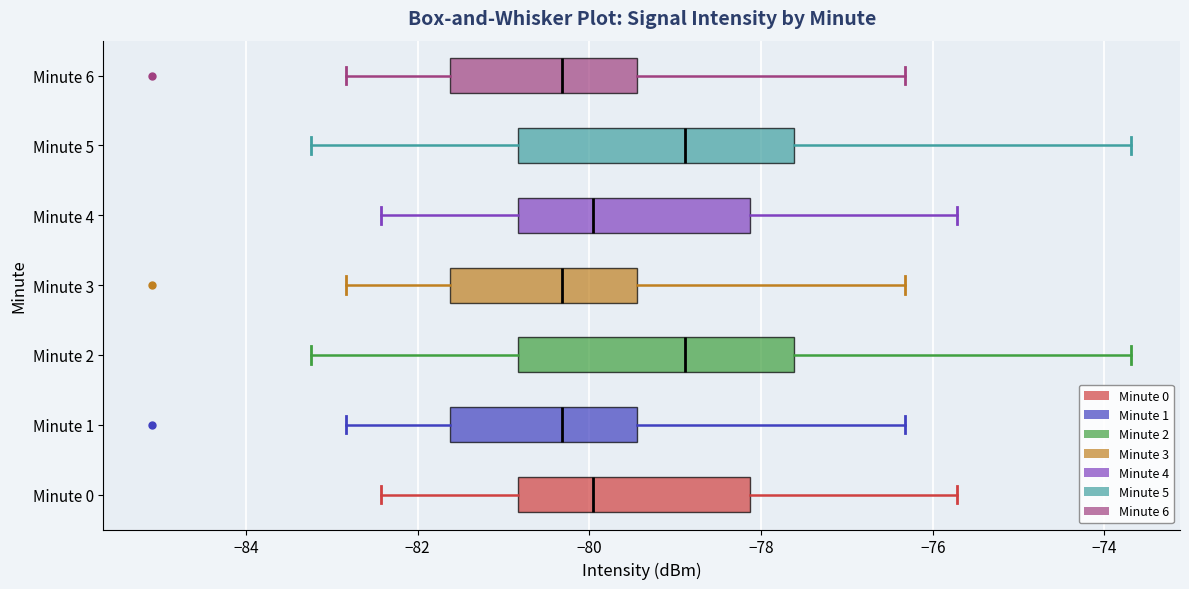

Reading bottom to top, transcribe this box plot: for each box, give where its median line is, the range the box spans, and where its two whiskers end, as read against the x-axis. The values are not printed on the chart, so give them approximately, as read against the axis.

Minute 0: median -80.0, box -80.8 to -78.2, whiskers -82.4 to -75.8
Minute 1: median -80.4, box -81.6 to -79.4, whiskers -82.8 to -76.4
Minute 2: median -78.8, box -80.8 to -77.6, whiskers -83.2 to -73.6
Minute 3: median -80.4, box -81.6 to -79.4, whiskers -82.8 to -76.4
Minute 4: median -80.0, box -80.8 to -78.2, whiskers -82.4 to -75.8
Minute 5: median -78.8, box -80.8 to -77.6, whiskers -83.2 to -73.6
Minute 6: median -80.4, box -81.6 to -79.4, whiskers -82.8 to -76.4